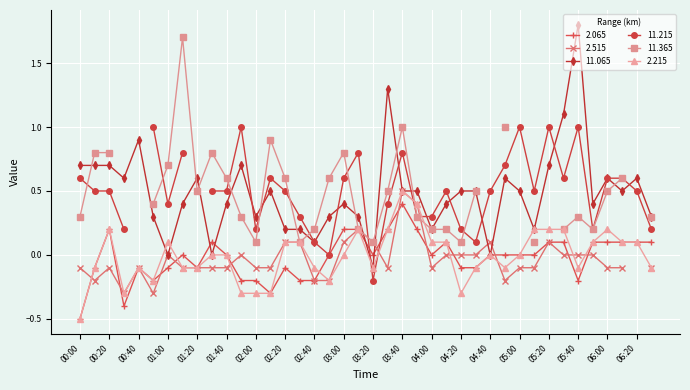

Is the value of 11.065 at 04:10 greater than the value of 2.065 at 00:30?

Yes